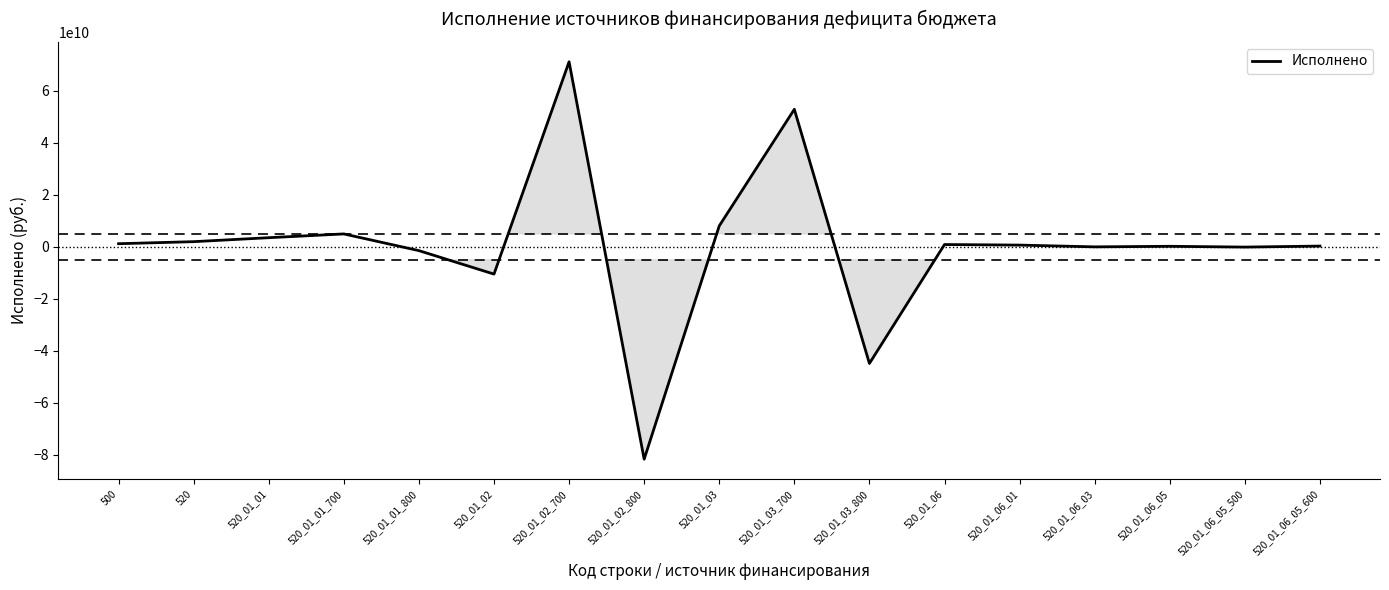

The value at 520_01_02 is -10480000000.0. True or false?

True